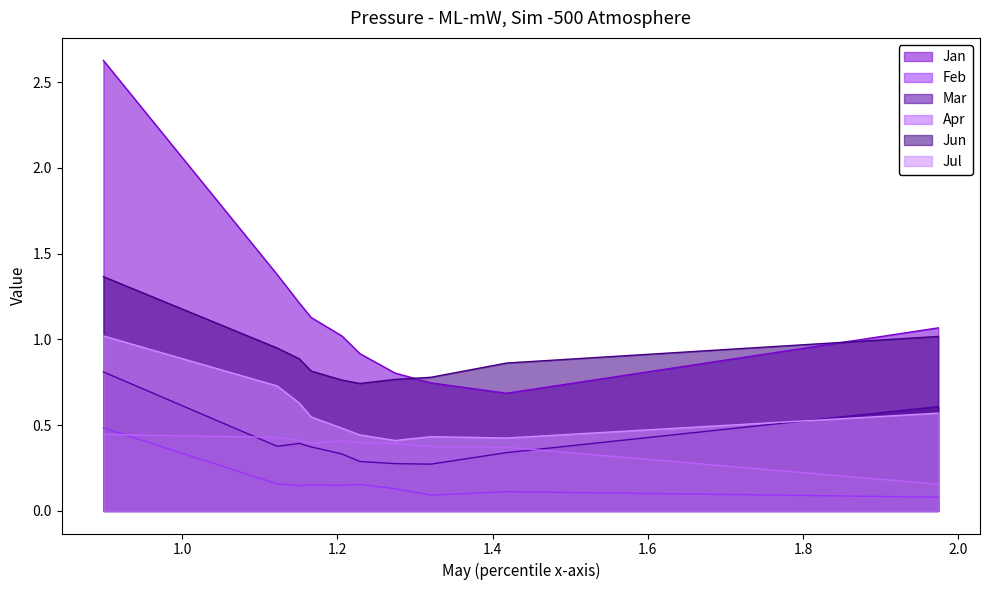

At pct55, list the series in order from smallest to largest.

Feb, Mar, Apr, Jul, Jun, Jan